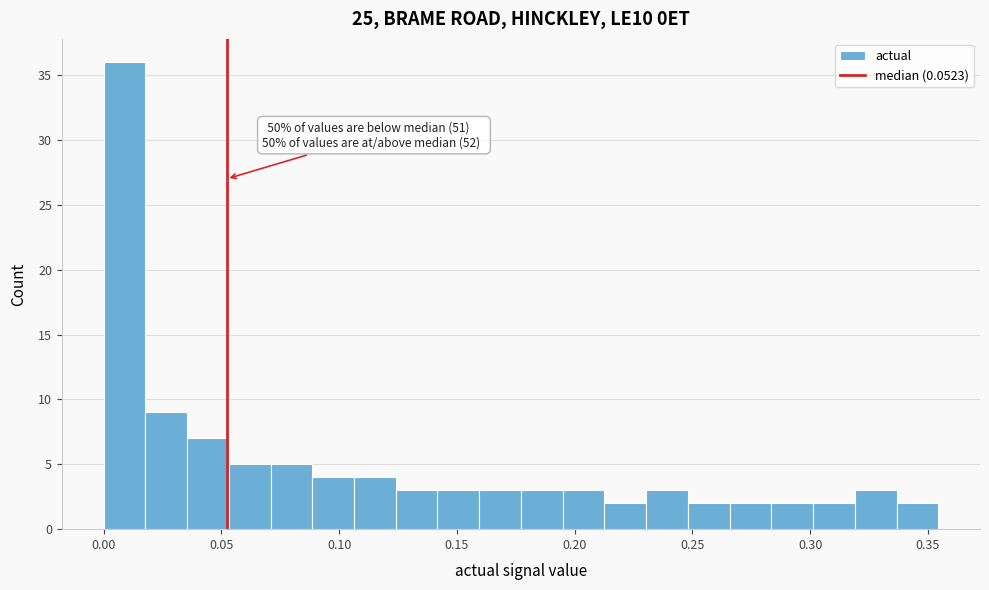

Read against the x-axis, roughly where is the centre of the tallest bar?

0.010